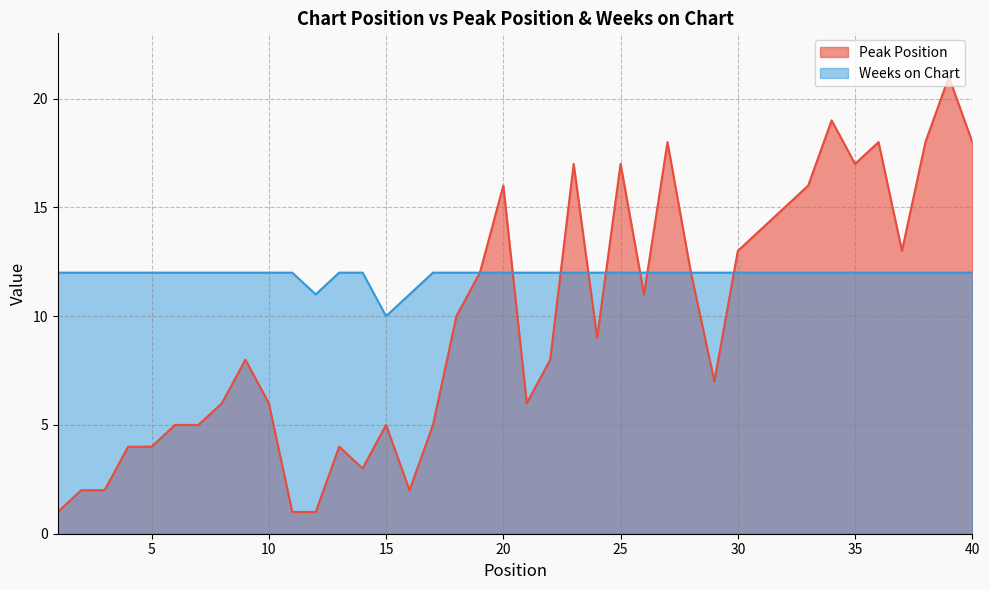

Which series ends up on top after the final intersection of Weeks on Chart and Peak Position?

Peak Position